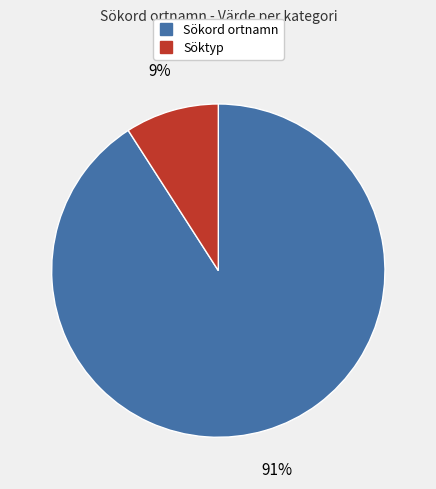

What percentage is the Söktyp slice, to the nearest percent?

9%